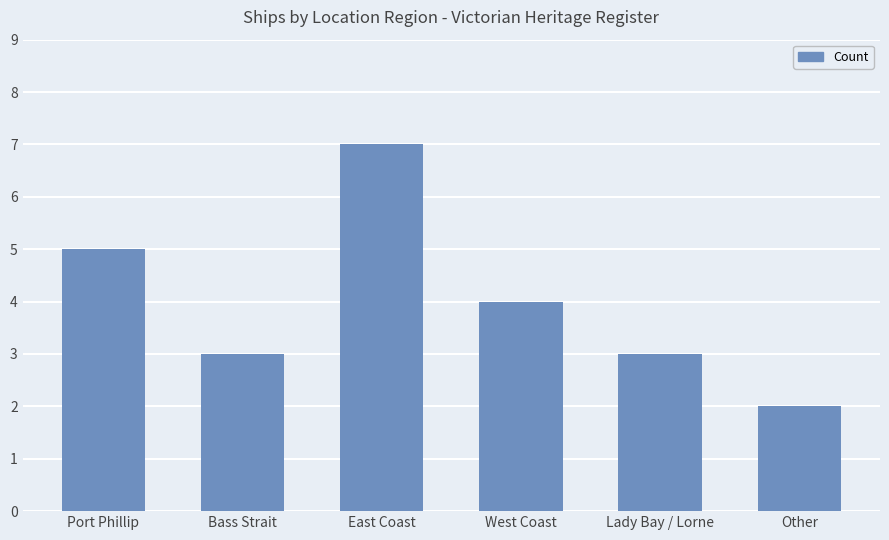

What value does the data have at Lady Bay / Lorne?

3